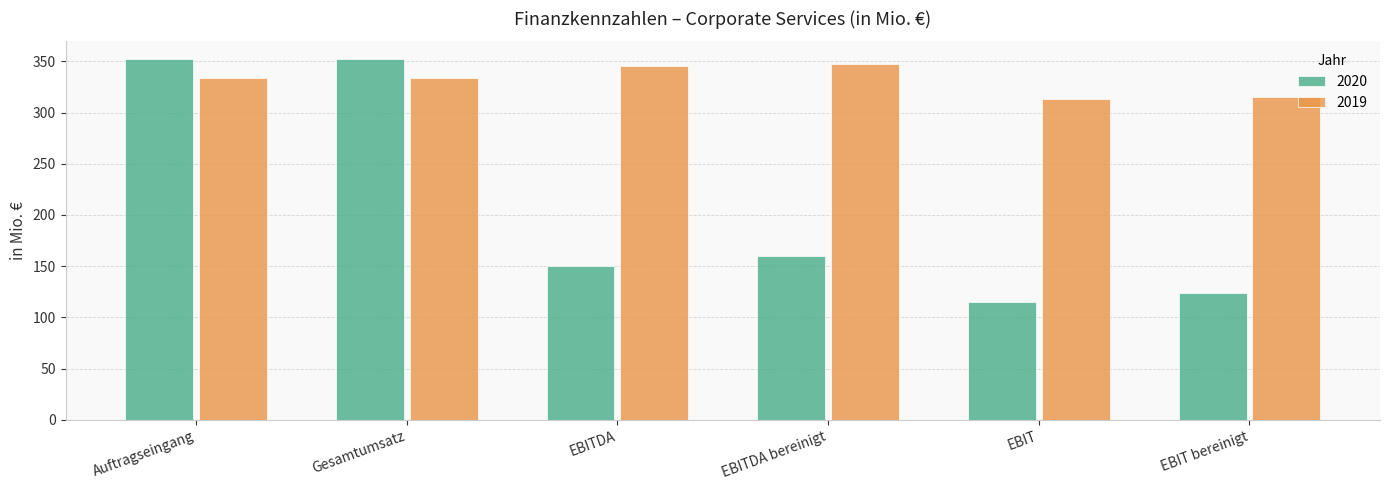

Rank the series at EBIT bereinigt from highest to lowest value.

2019, 2020